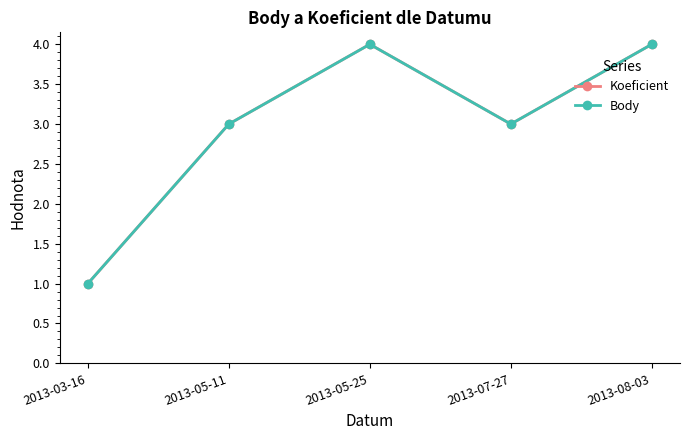

Is this an area chart (filled region under the line)?

No